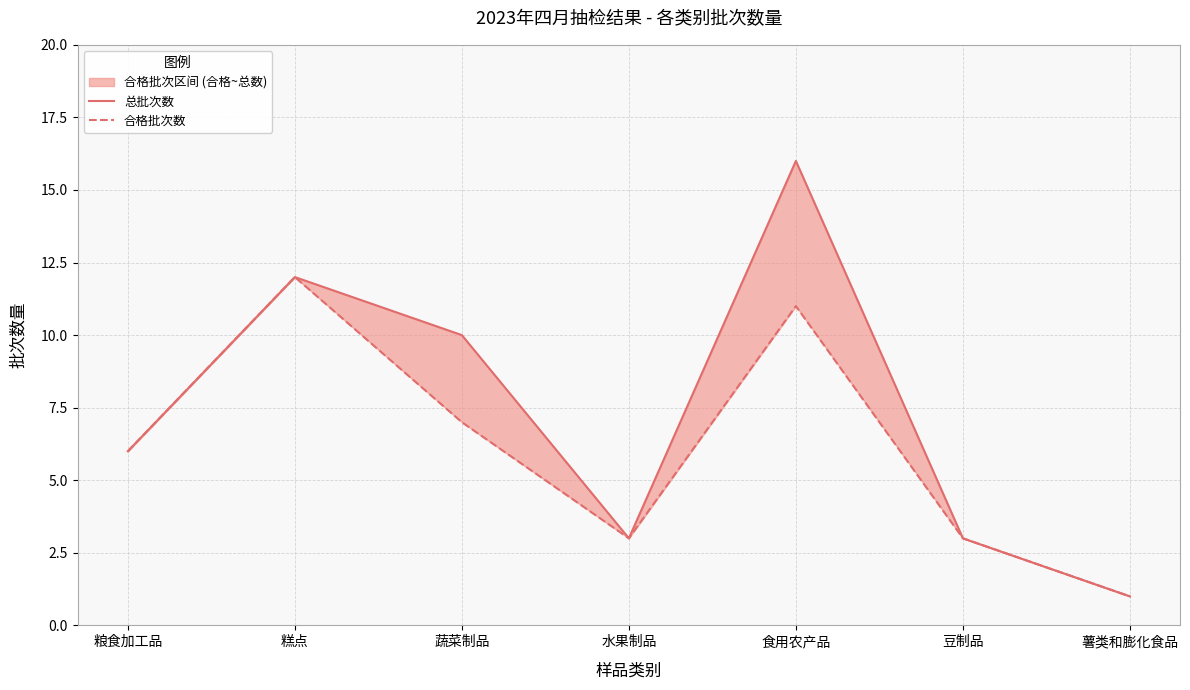

What value does the 总批次数 series have at 粮食加工品, to the nearest 5?

5